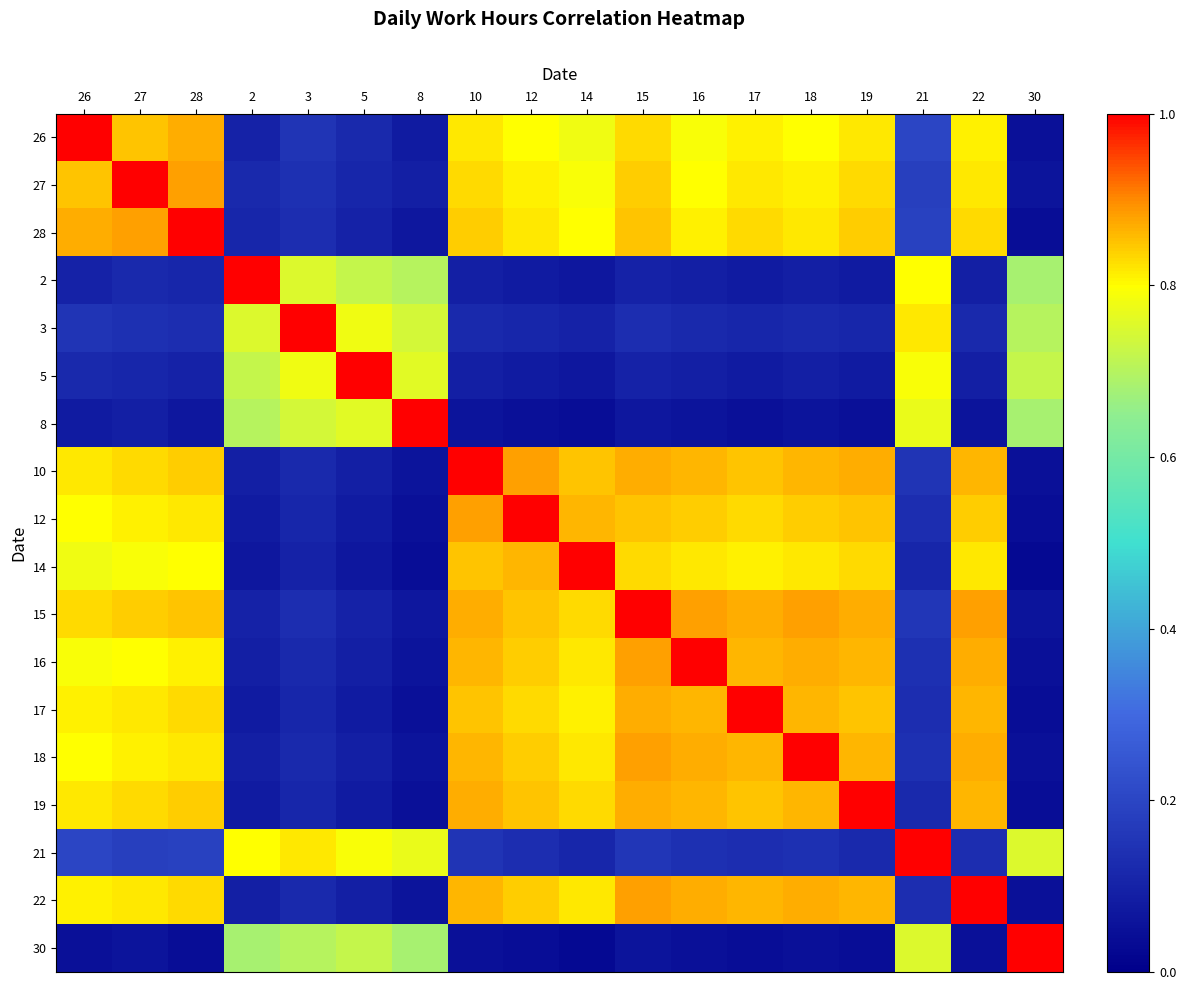

Reading left to right, transcribe all the data shown in this chart.

26: 26=1.0	27=0.8	28=0.9	2=0.1	3=0.1	5=0.1	8=0.1	10=0.8	12=0.8	14=0.8	15=0.8	16=0.8	17=0.8	18=0.8	19=0.8	21=0.2	22=0.8	30=0.1
27: 26=0.8	27=1.0	28=0.9	2=0.1	3=0.1	5=0.1	8=0.1	10=0.8	12=0.8	14=0.8	15=0.8	16=0.8	17=0.8	18=0.8	19=0.8	21=0.2	22=0.8	30=0.1
28: 26=0.9	27=0.9	28=1.0	2=0.1	3=0.1	5=0.1	8=0.1	10=0.8	12=0.8	14=0.8	15=0.8	16=0.8	17=0.8	18=0.8	19=0.8	21=0.2	22=0.8	30=0.0
2: 26=0.1	27=0.1	28=0.1	2=1.0	3=0.8	5=0.7	8=0.7	10=0.1	12=0.1	14=0.1	15=0.1	16=0.1	17=0.1	18=0.1	19=0.1	21=0.8	22=0.1	30=0.7
3: 26=0.1	27=0.1	28=0.1	2=0.8	3=1.0	5=0.8	8=0.7	10=0.1	12=0.1	14=0.1	15=0.1	16=0.1	17=0.1	18=0.1	19=0.1	21=0.8	22=0.1	30=0.7
5: 26=0.1	27=0.1	28=0.1	2=0.7	3=0.8	5=1.0	8=0.8	10=0.1	12=0.1	14=0.1	15=0.1	16=0.1	17=0.1	18=0.1	19=0.1	21=0.8	22=0.1	30=0.7
8: 26=0.1	27=0.1	28=0.1	2=0.7	3=0.7	5=0.8	8=1.0	10=0.1	12=0.1	14=0.0	15=0.1	16=0.1	17=0.1	18=0.1	19=0.1	21=0.8	22=0.1	30=0.7
10: 26=0.8	27=0.8	28=0.8	2=0.1	3=0.1	5=0.1	8=0.1	10=1.0	12=0.9	14=0.8	15=0.9	16=0.9	17=0.8	18=0.9	19=0.9	21=0.1	22=0.9	30=0.1
12: 26=0.8	27=0.8	28=0.8	2=0.1	3=0.1	5=0.1	8=0.1	10=0.9	12=1.0	14=0.9	15=0.8	16=0.8	17=0.8	18=0.8	19=0.8	21=0.1	22=0.8	30=0.0
14: 26=0.8	27=0.8	28=0.8	2=0.1	3=0.1	5=0.1	8=0.0	10=0.8	12=0.9	14=1.0	15=0.8	16=0.8	17=0.8	18=0.8	19=0.8	21=0.1	22=0.8	30=0.0
15: 26=0.8	27=0.8	28=0.8	2=0.1	3=0.1	5=0.1	8=0.1	10=0.9	12=0.8	14=0.8	15=1.0	16=0.9	17=0.9	18=0.9	19=0.9	21=0.2	22=0.9	30=0.1
16: 26=0.8	27=0.8	28=0.8	2=0.1	3=0.1	5=0.1	8=0.1	10=0.9	12=0.8	14=0.8	15=0.9	16=1.0	17=0.9	18=0.9	19=0.9	21=0.1	22=0.9	30=0.1
17: 26=0.8	27=0.8	28=0.8	2=0.1	3=0.1	5=0.1	8=0.1	10=0.8	12=0.8	14=0.8	15=0.9	16=0.9	17=1.0	18=0.9	19=0.8	21=0.1	22=0.9	30=0.0
18: 26=0.8	27=0.8	28=0.8	2=0.1	3=0.1	5=0.1	8=0.1	10=0.9	12=0.8	14=0.8	15=0.9	16=0.9	17=0.9	18=1.0	19=0.9	21=0.1	22=0.9	30=0.1
19: 26=0.8	27=0.8	28=0.8	2=0.1	3=0.1	5=0.1	8=0.1	10=0.9	12=0.8	14=0.8	15=0.9	16=0.9	17=0.8	18=0.9	19=1.0	21=0.1	22=0.9	30=0.0
21: 26=0.2	27=0.2	28=0.2	2=0.8	3=0.8	5=0.8	8=0.8	10=0.1	12=0.1	14=0.1	15=0.2	16=0.1	17=0.1	18=0.1	19=0.1	21=1.0	22=0.1	30=0.8
22: 26=0.8	27=0.8	28=0.8	2=0.1	3=0.1	5=0.1	8=0.1	10=0.9	12=0.8	14=0.8	15=0.9	16=0.9	17=0.9	18=0.9	19=0.9	21=0.1	22=1.0	30=0.1
30: 26=0.1	27=0.1	28=0.0	2=0.7	3=0.7	5=0.7	8=0.7	10=0.1	12=0.0	14=0.0	15=0.1	16=0.1	17=0.0	18=0.1	19=0.0	21=0.8	22=0.1	30=1.0